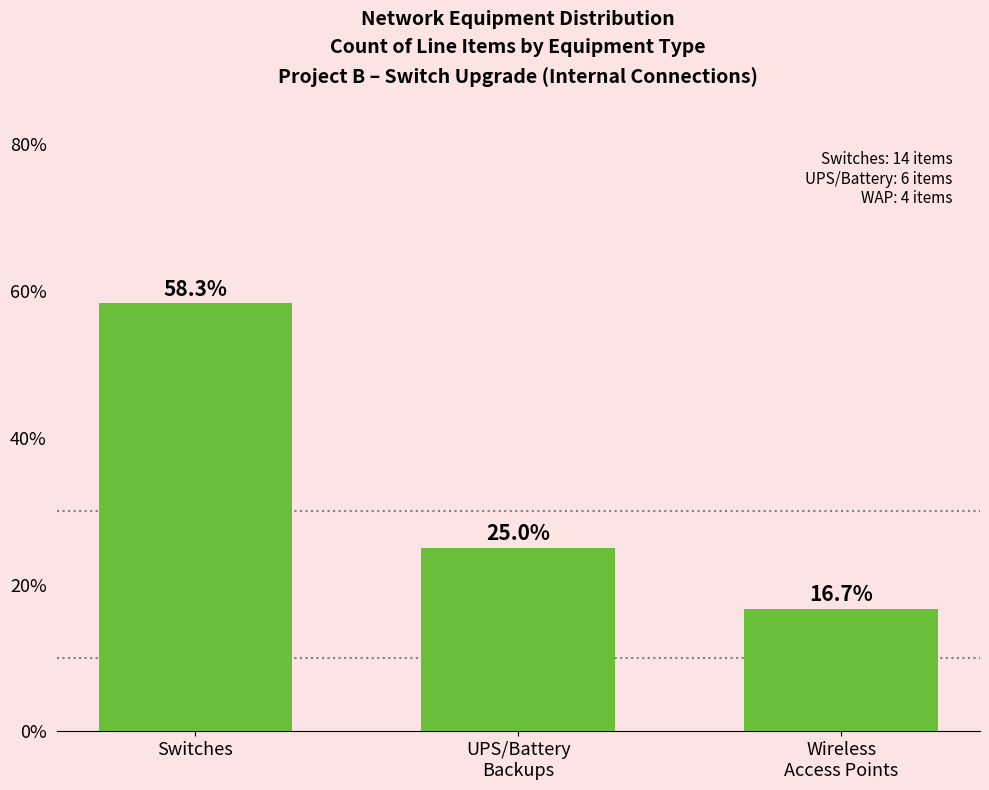

Reading left to right, what are all the values shown in this chart?

58.3	25.0	16.7